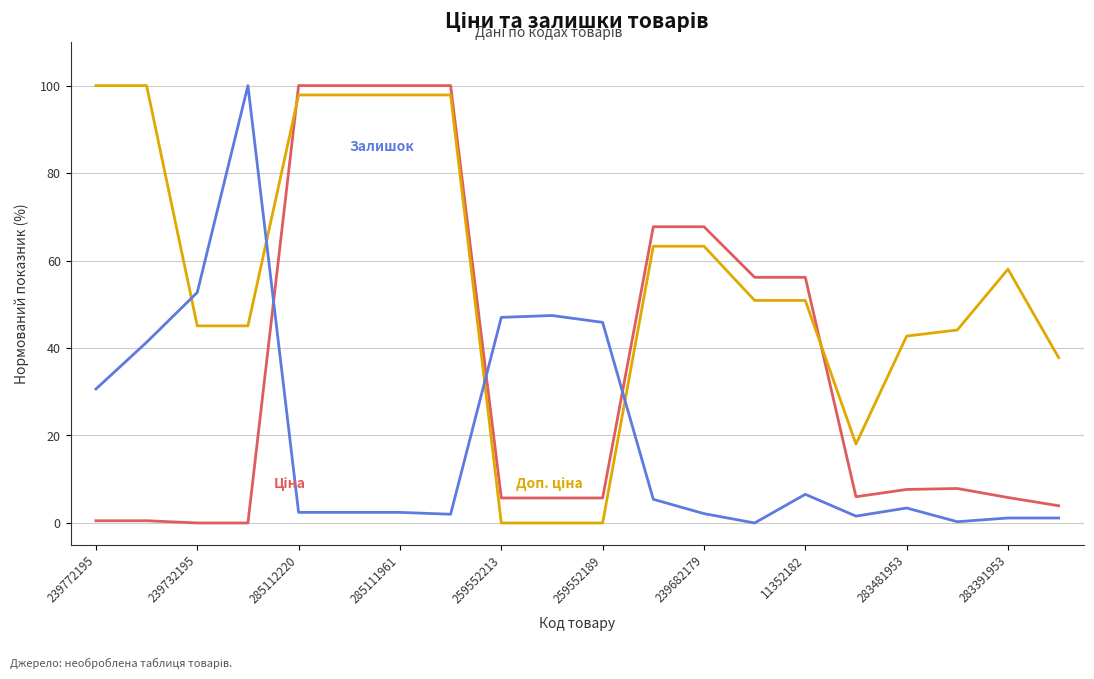

What is the maximum value shown in the chart?

100.0